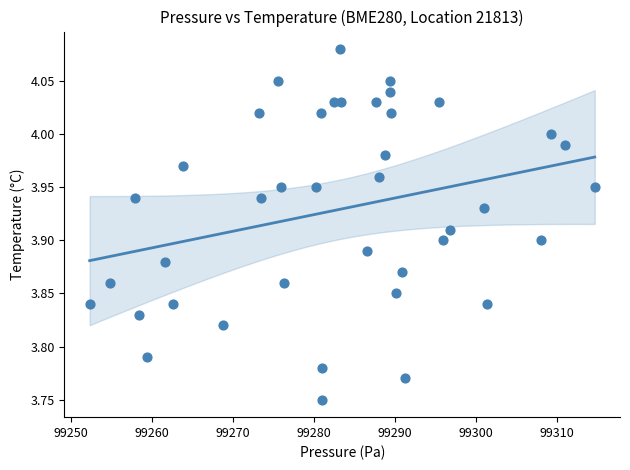

What is the range of Y values (max minus min)?

0.3